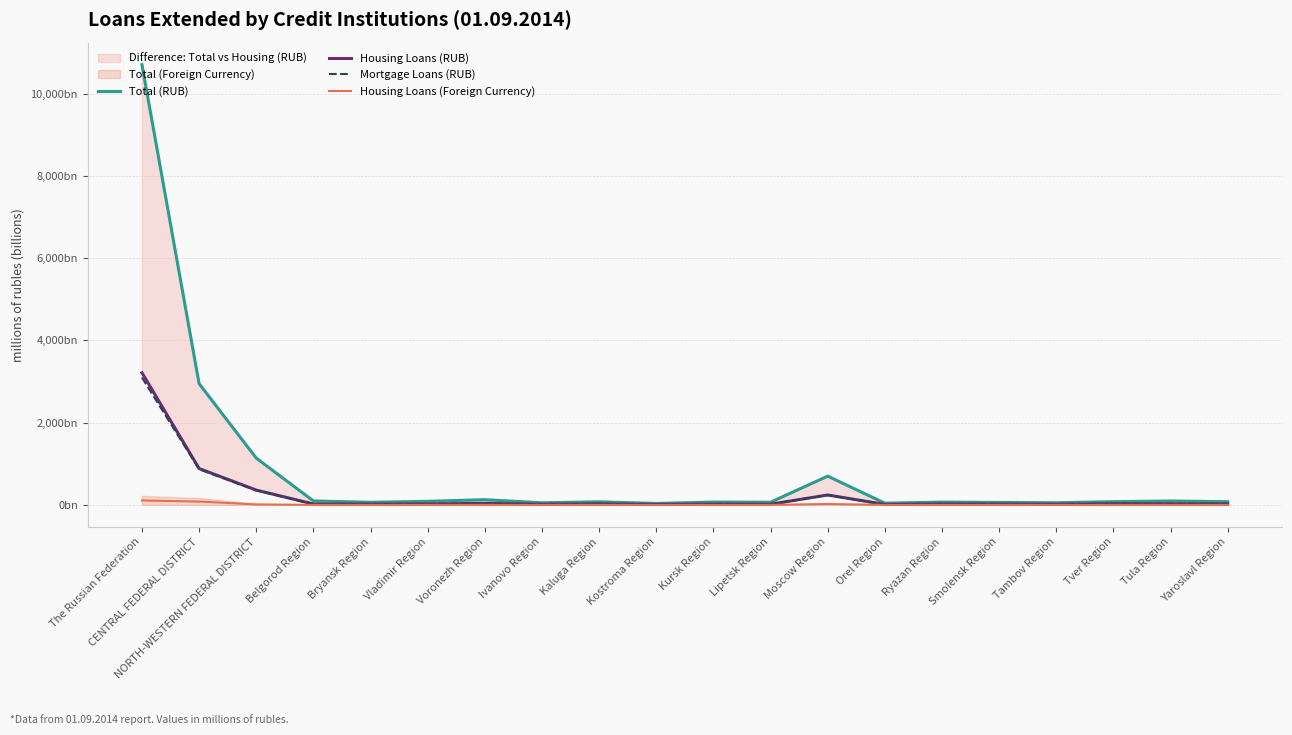

At which label does Housing Loans (RUB) reach its minimum?

Kostroma Region